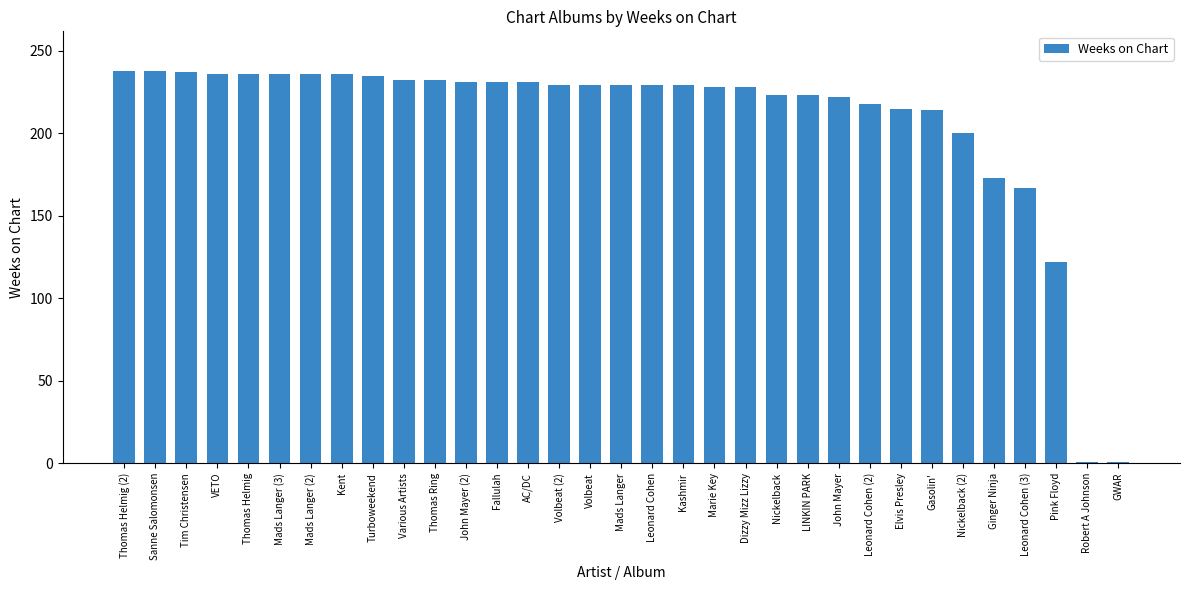

True or false: the data shows 229 at Mads Langer.

True